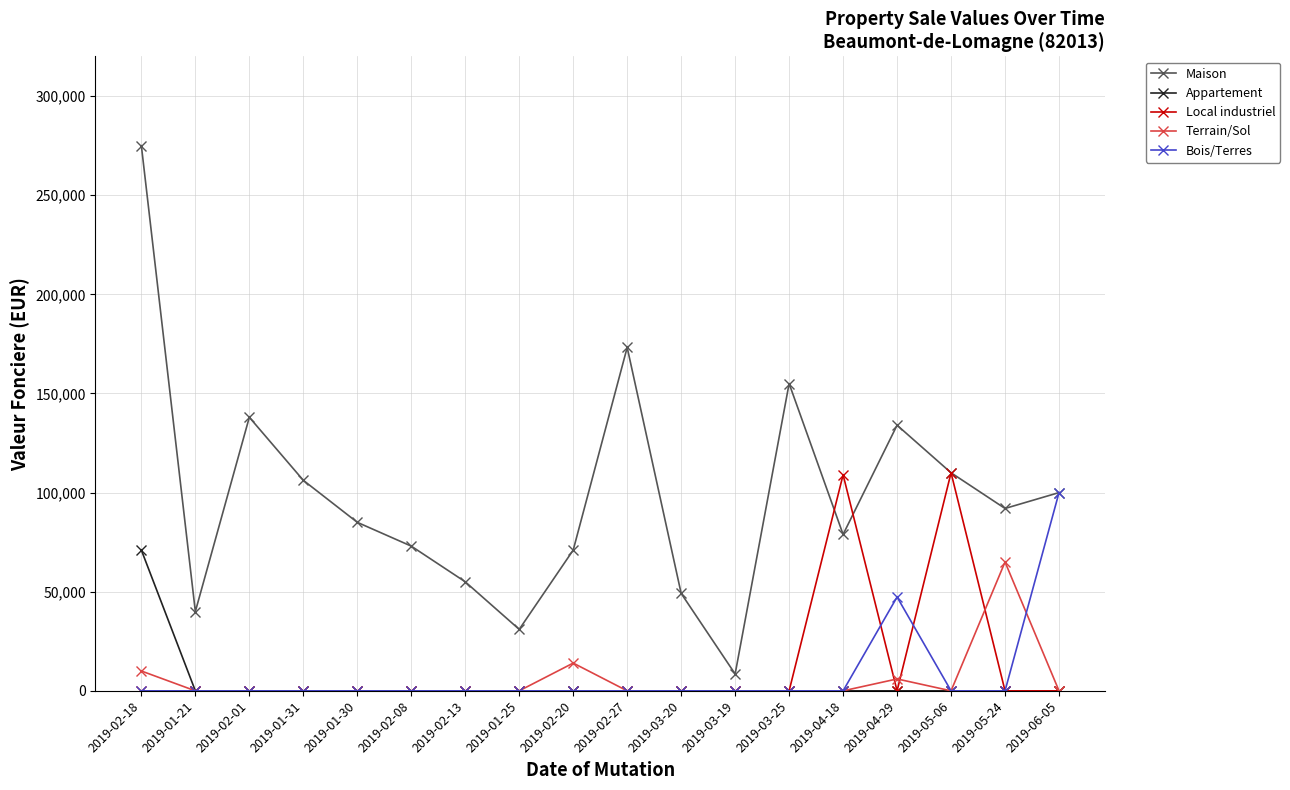

What is the difference between the maximum and second lowest values in the Maison series?

244000